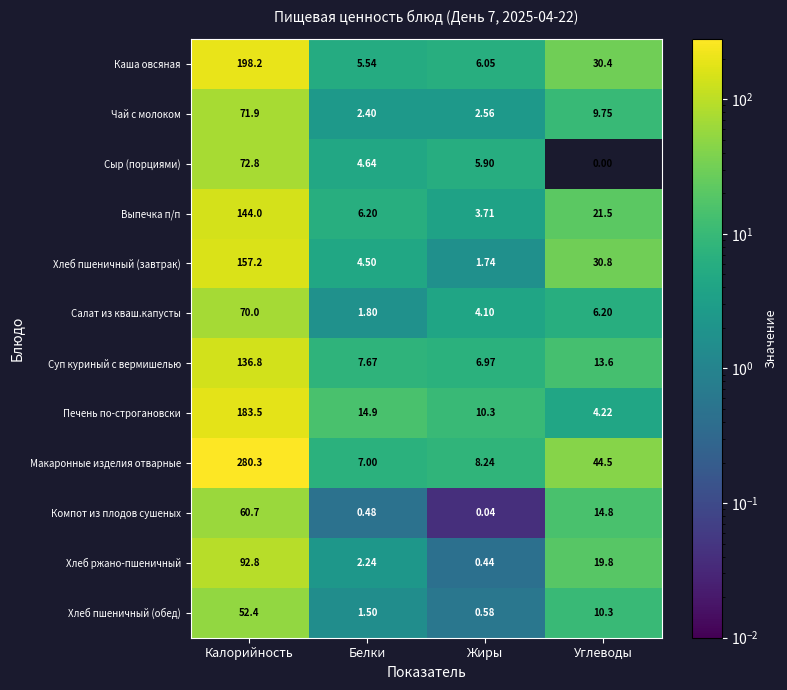

How many categories are shown in the chart?

4